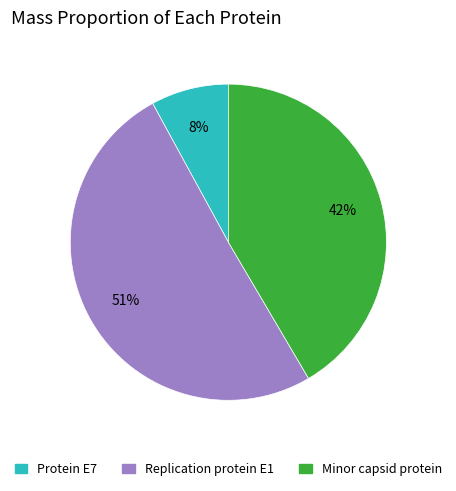

Does any single category account for the majority?

Yes